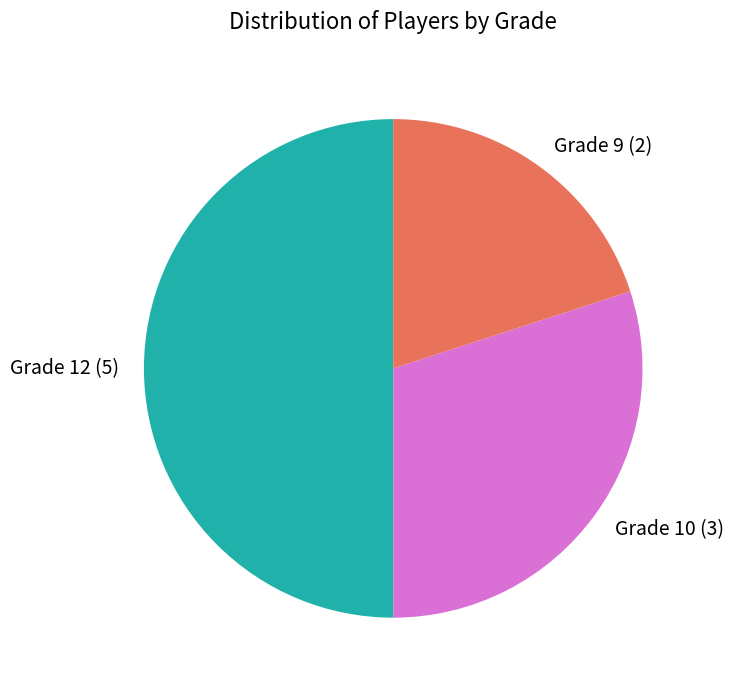

What is the ratio of the value at Grade 9 (2) to the value at Grade 12 (5)?

0.4